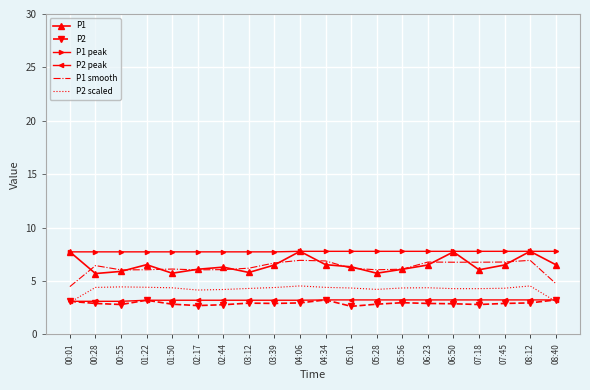

What is the spread (max minus min) of values at 00:55?

4.9